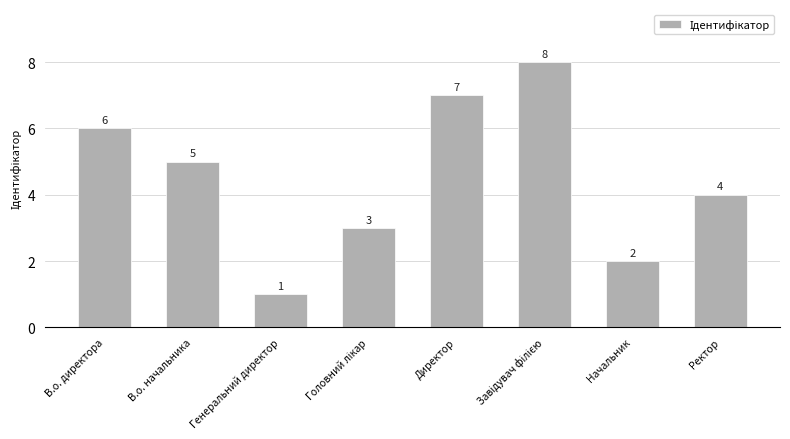

How many bars are there in total?

8